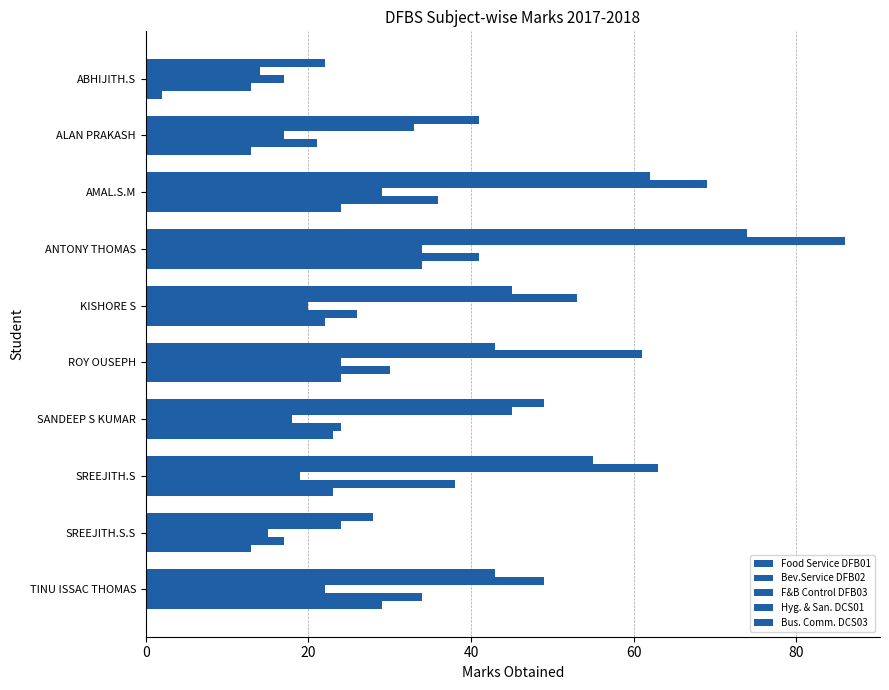

How many data points in F&B Control DFB03 are less than 20?

5